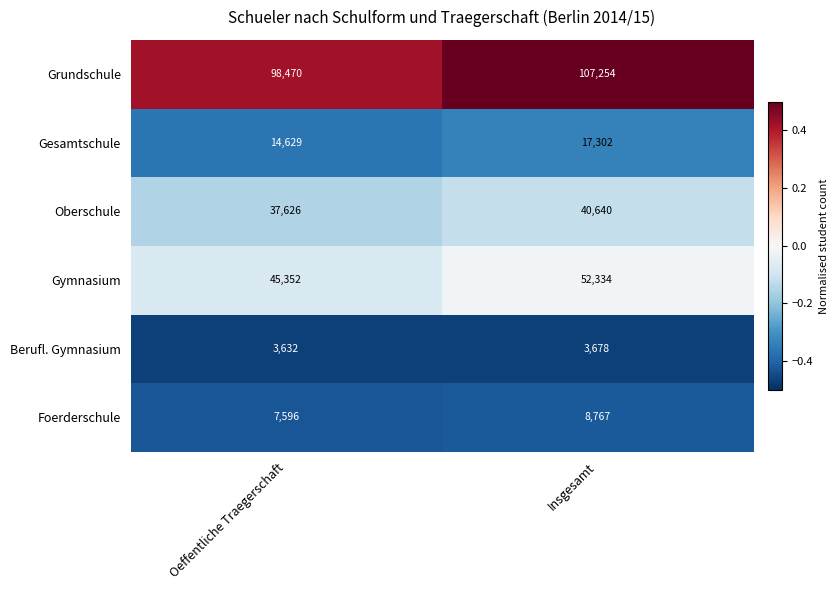

True or false: Gesamtschule has a value of 17302 at Insgesamt.

True